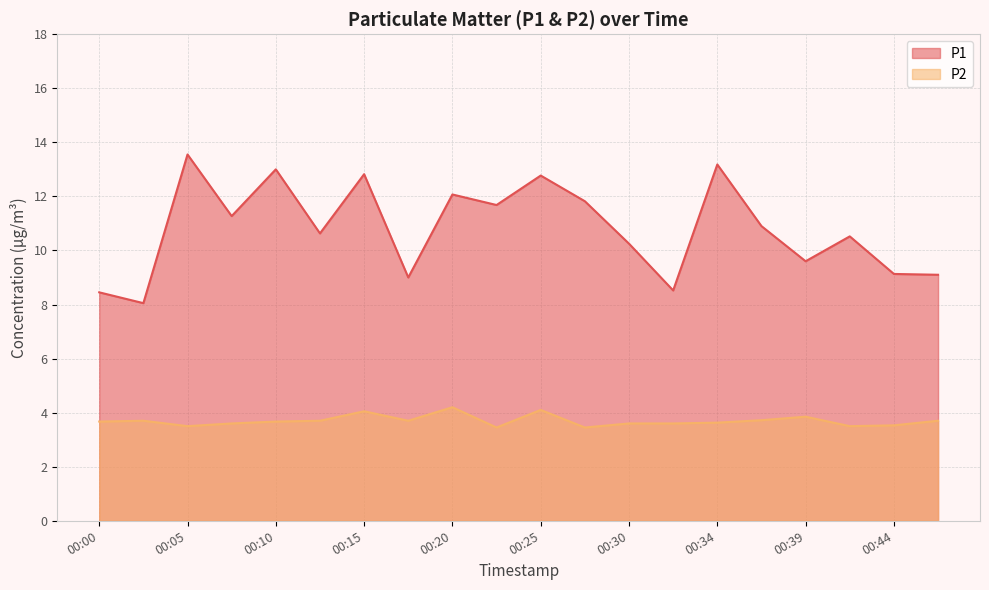

Rank the series by their average value, from highest to lowest.

P1, P2